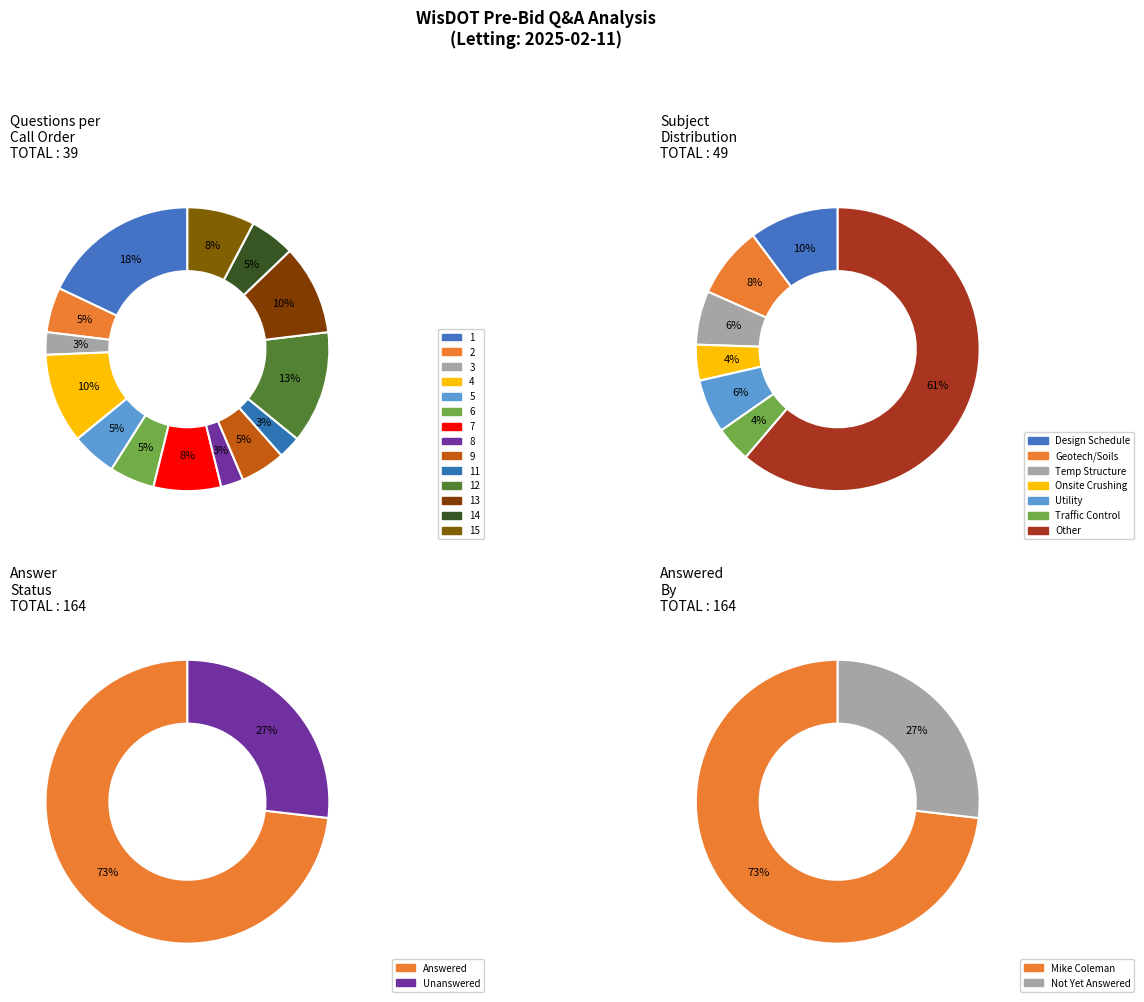

Between Call 2 and Call 12, which is larger?

Call 12